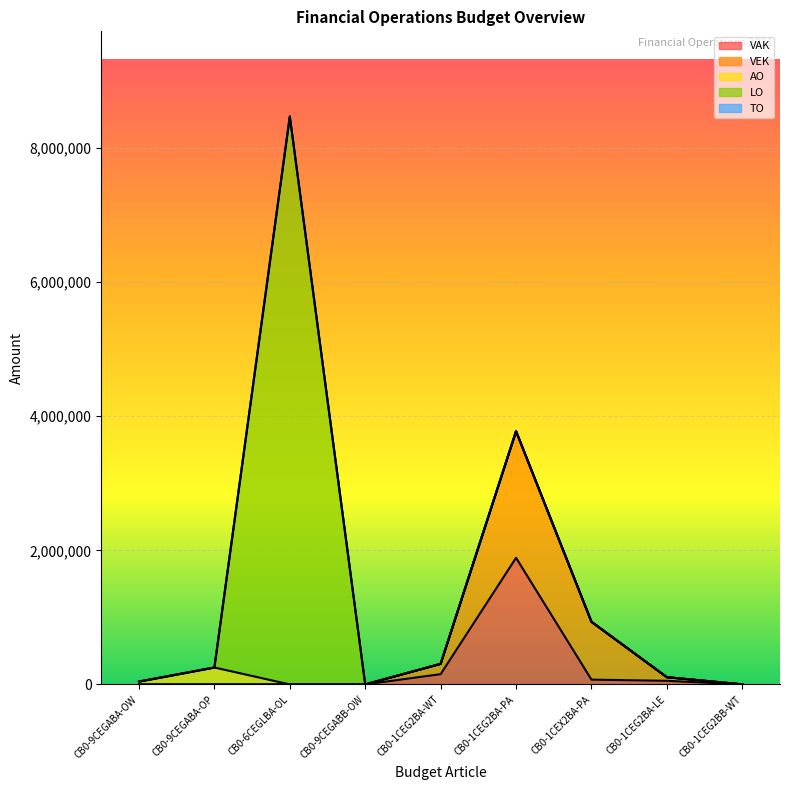

Is it true that LO equals 2972244 at CB0-1CEG2BA-LE?

False